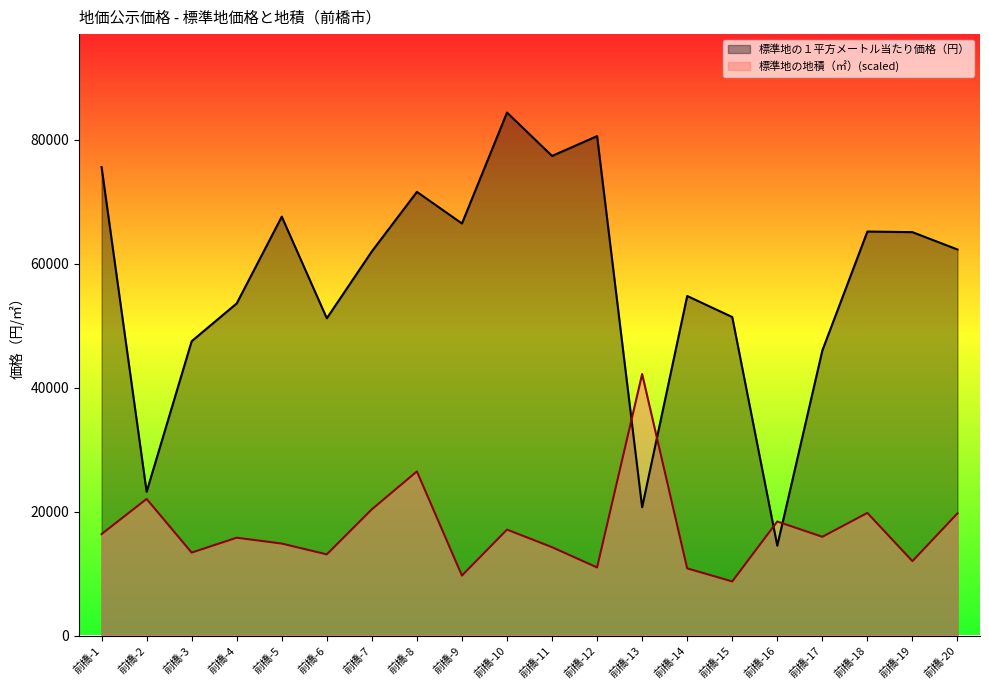

The value of 標準地の１平方メートル当たり価格（円） at 前橋-11 is 77400.0. True or false?

True